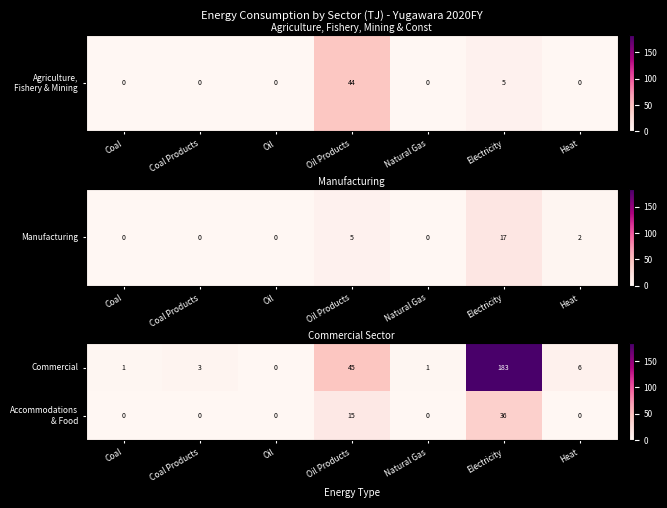

Which series has the widest spread of values?

Commercial